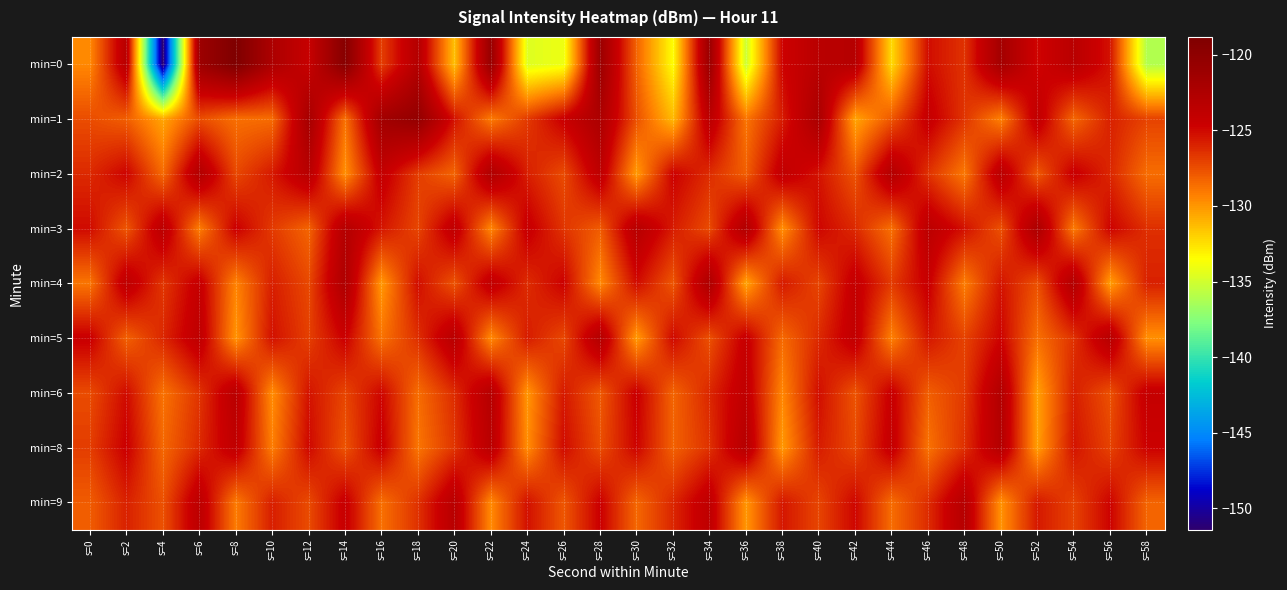

Which series has the largest range (max minus min)?

min=0